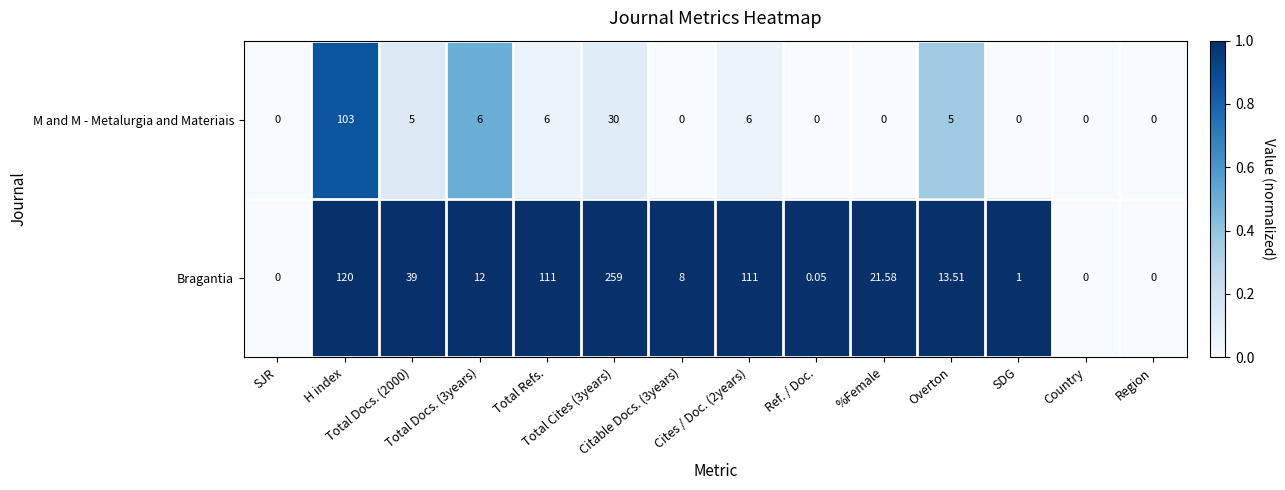

Count the number of categories in the chart.

14